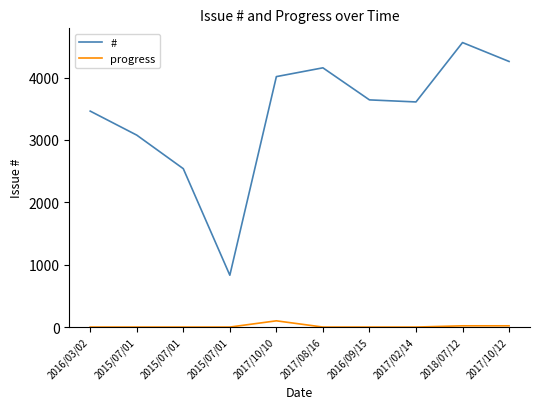

How many lines are shown in the chart?

2